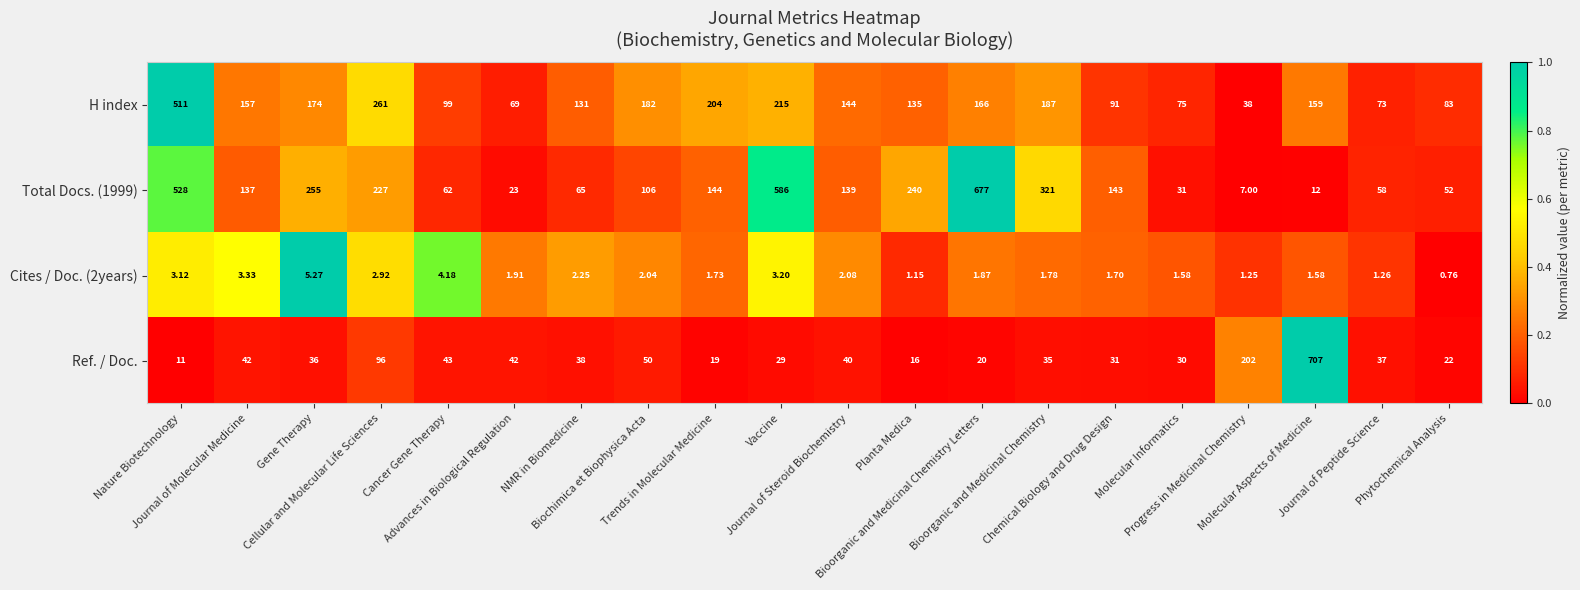

Which series has the largest range (max minus min)?

Ref. / Doc.